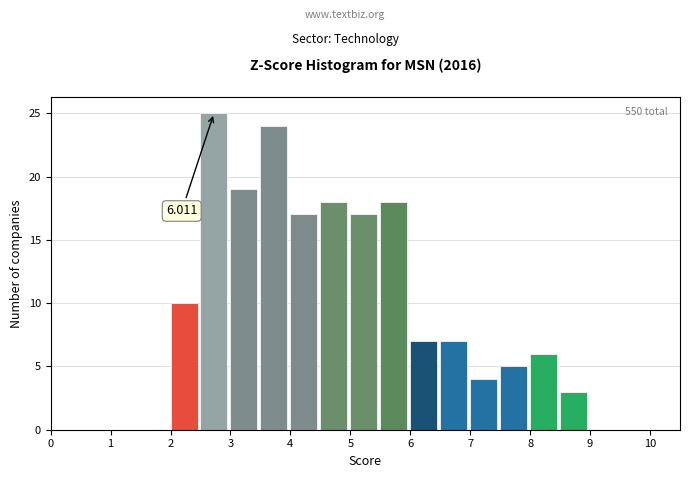

Over which range of the x-axis is the bar tallest?

2.5 to 3.0